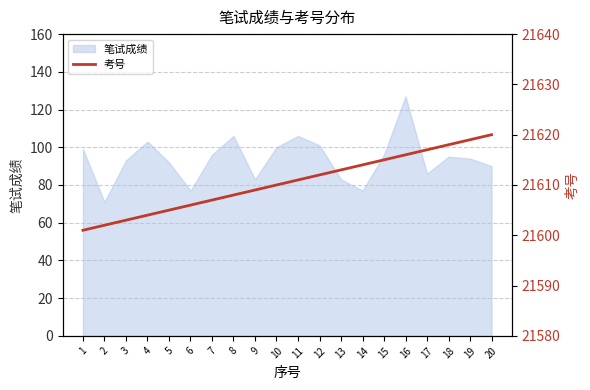

Is it true that 笔试成绩 equals 149 at 9?

False